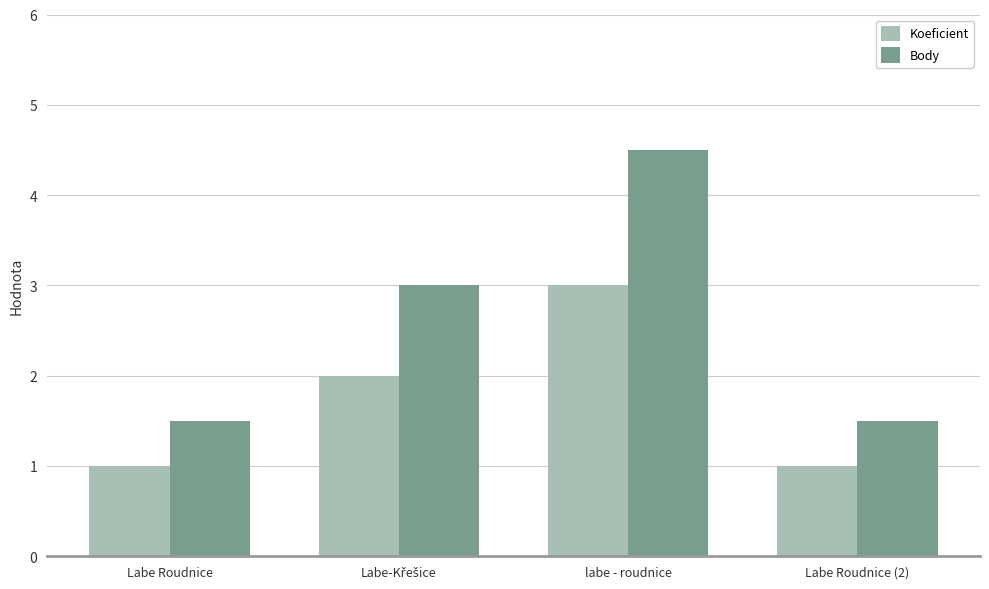

Rank the series by their maximum value, from highest to lowest.

Body, Koeficient